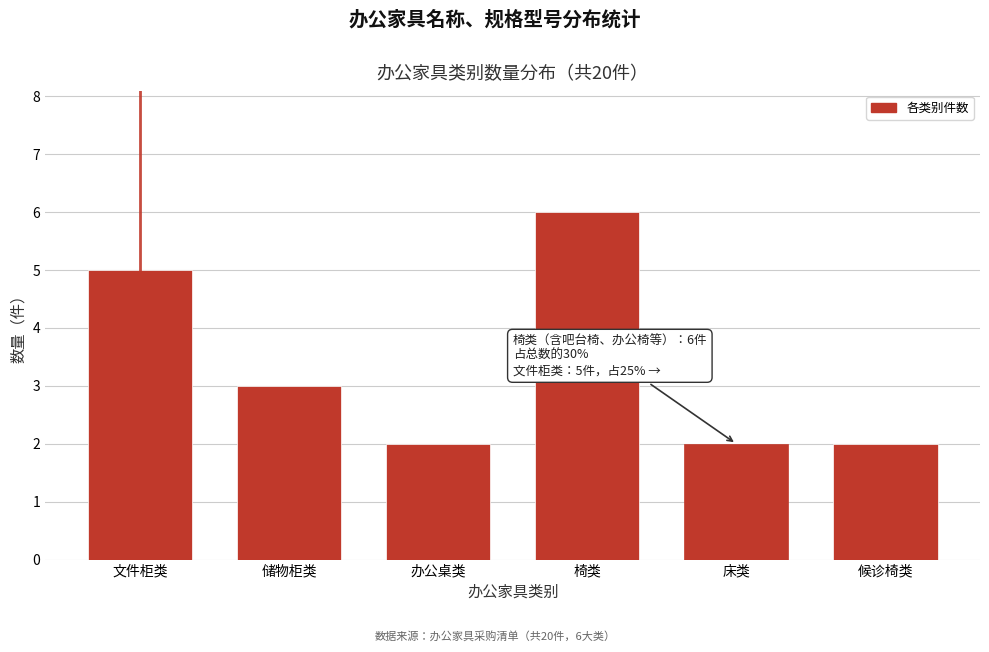

Reading right to left, list all the values displayed in this chart.

候诊椅类=2	床类=2	椅类=6	办公桌类=2	储物柜类=3	文件柜类=5